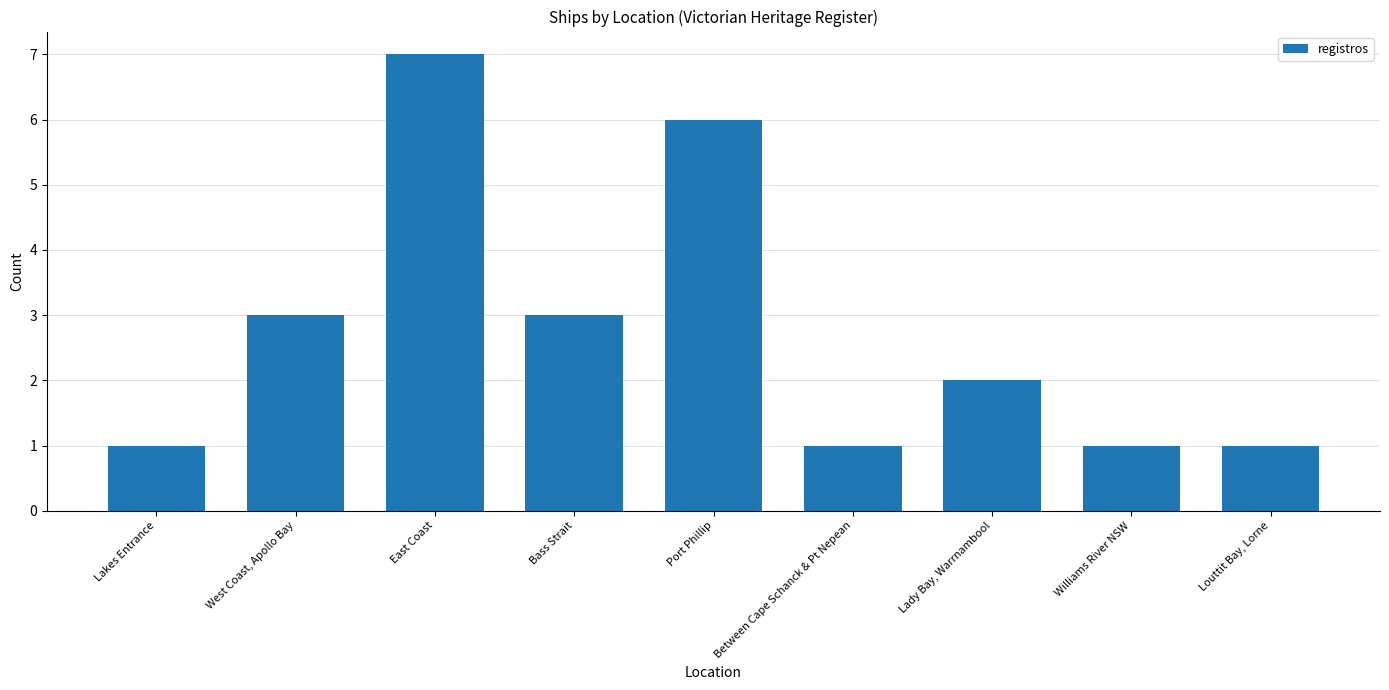

What is the difference between the maximum and minimum values?

6